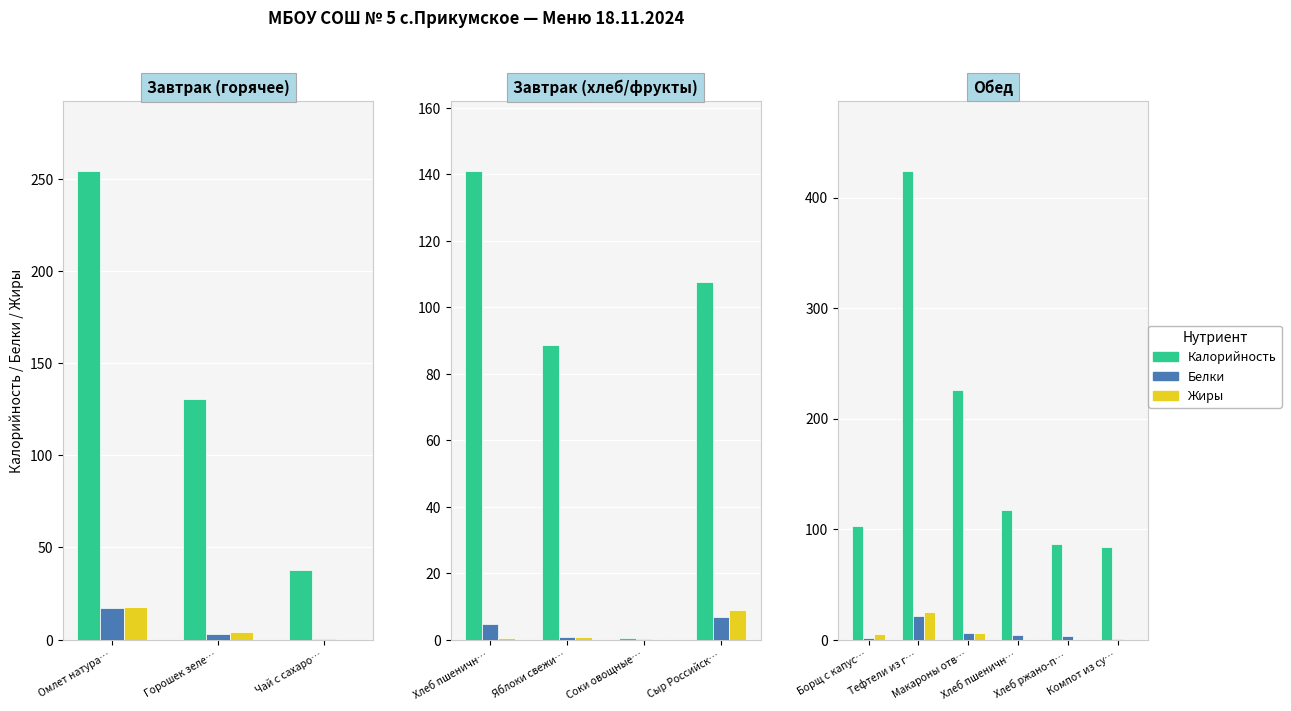

What is the total value across all series at Компот из су…?

84.7